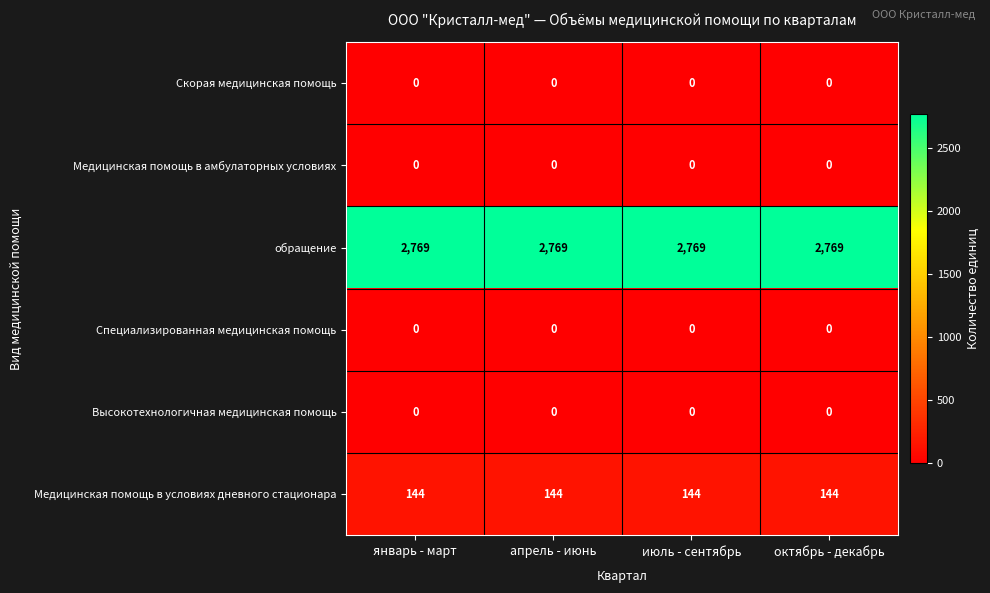

Is it true that Скорая медицинская помощь equals 0 at октябрь - декабрь?

True